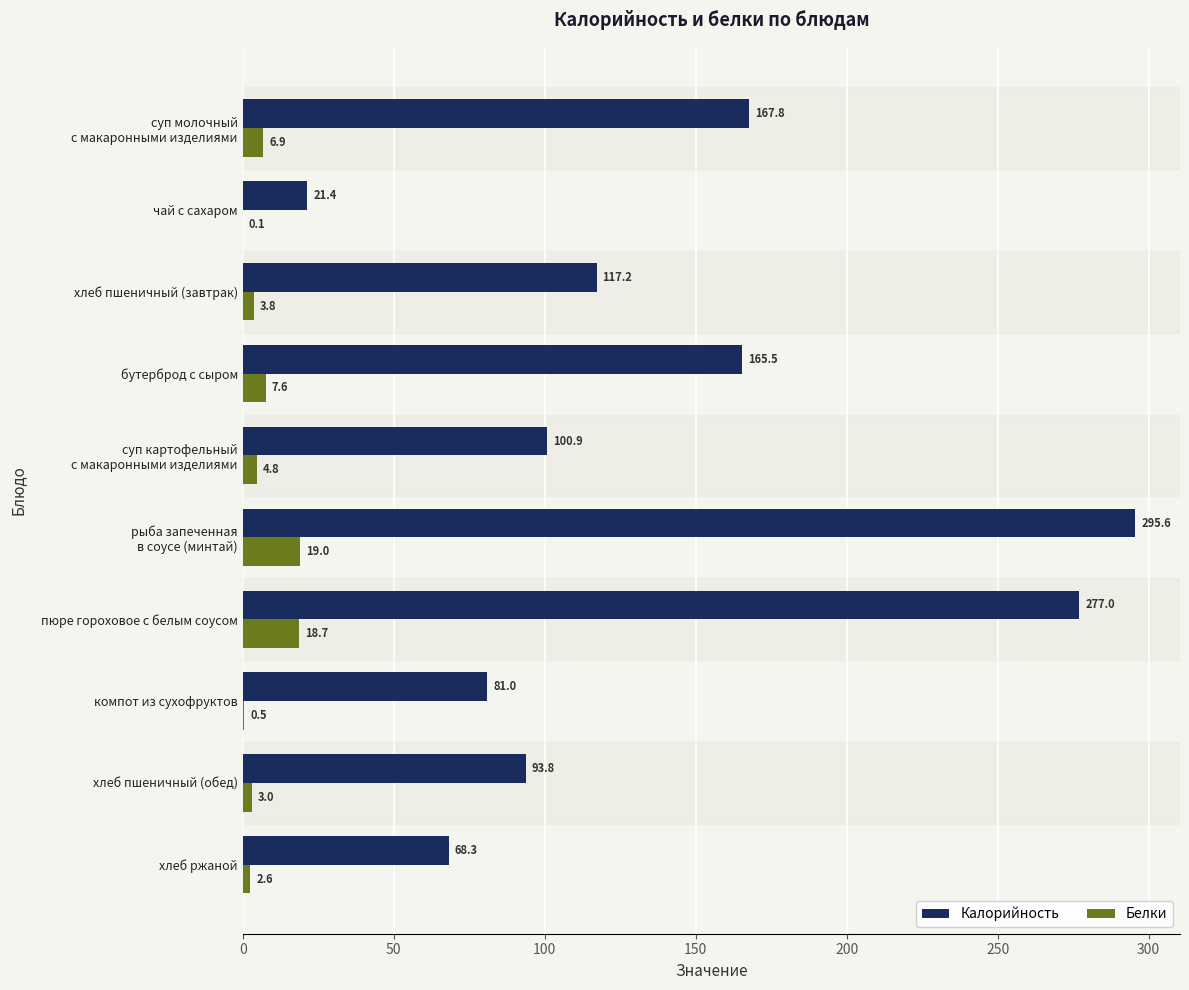

What is the sum of all Белки values?

67.0